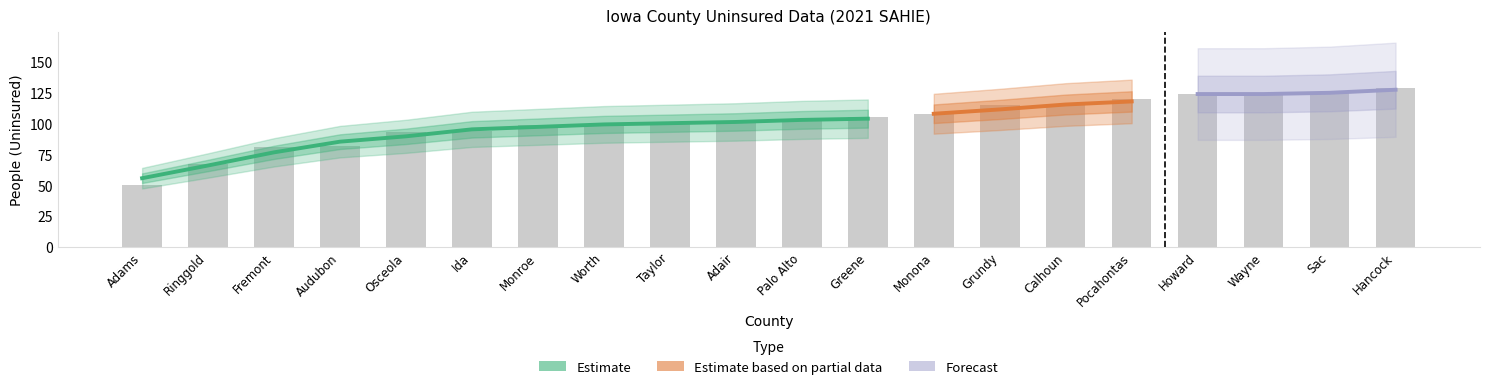

Rank the categories by value from highest to lowest.

Hancock, Sac, Howard, Wayne, Pocahontas, Calhoun, Grundy, Monona, Greene, Adair, Palo Alto, Taylor, Monroe, Worth, Ida, Osceola, Audubon, Fremont, Ringgold, Adams